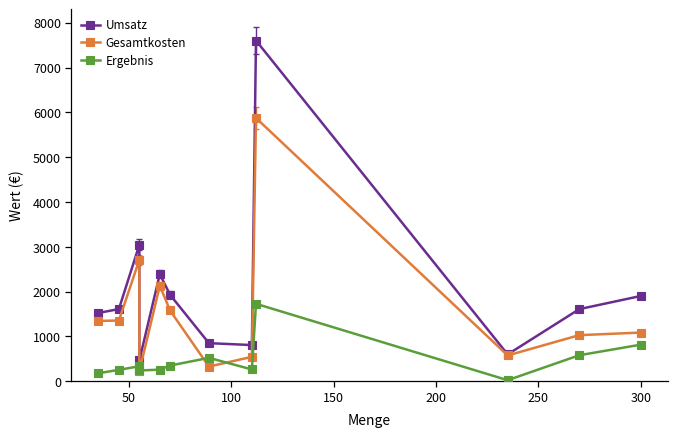

How many lines are shown in the chart?

3